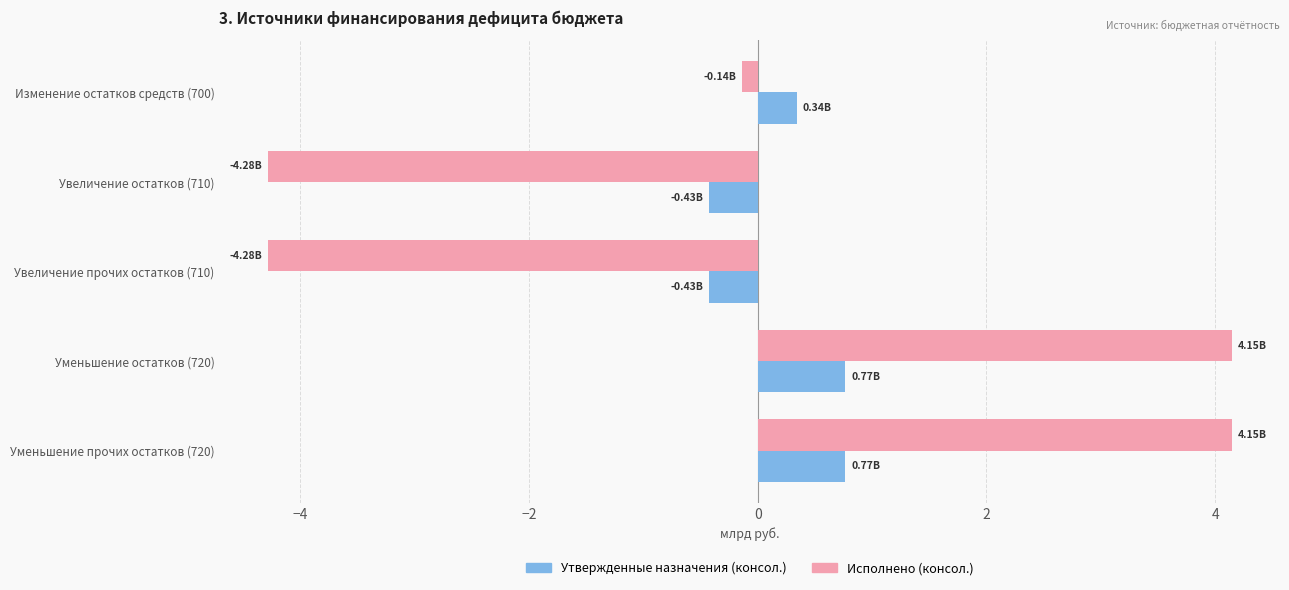

How many values in Утвержденные назначения (консол.) are below zero?

2